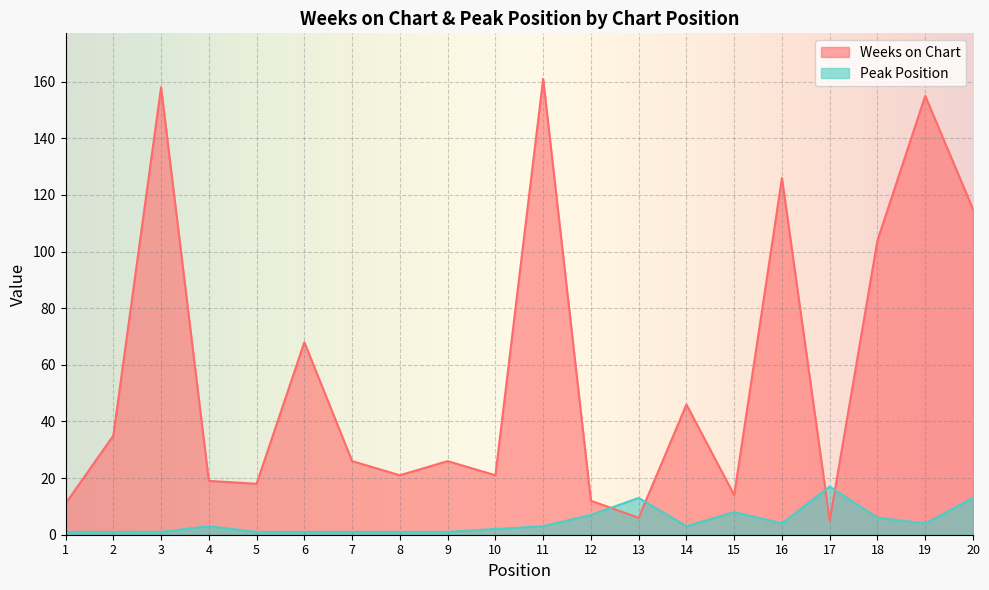

True or false: Weeks on Chart has more than 2 points higher than both neighbors.

True